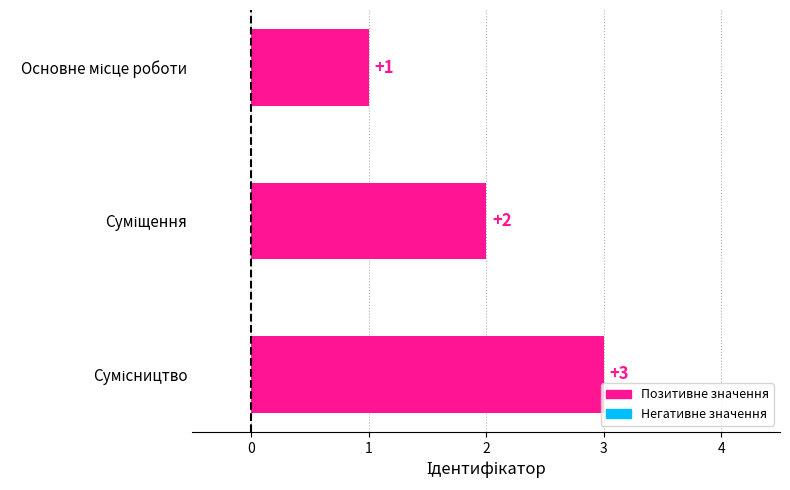

What is the maximum value shown in the chart?

3